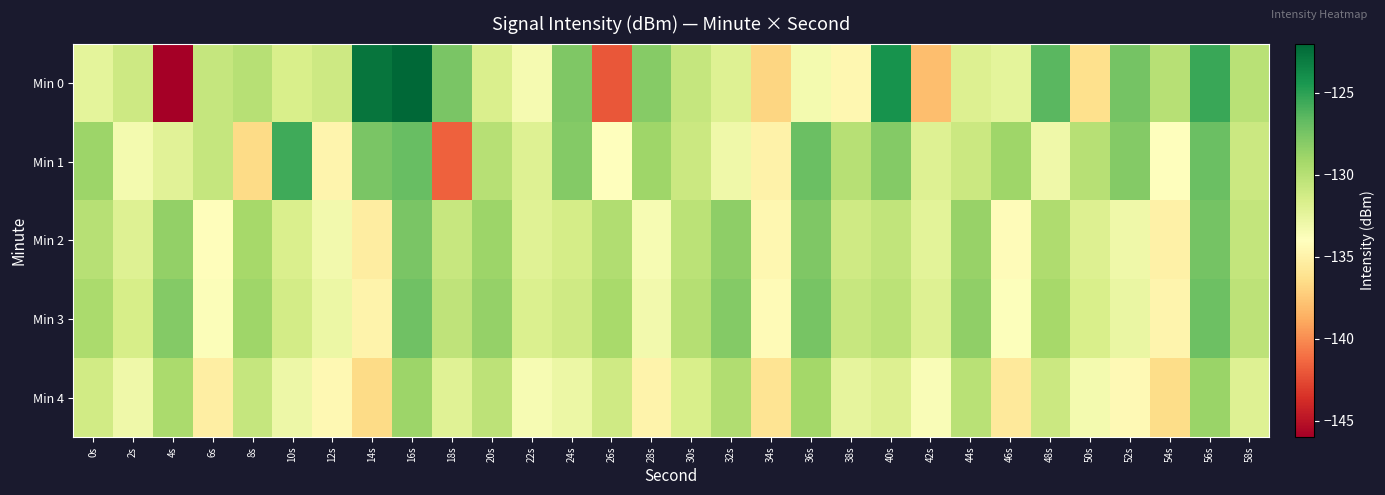

At 12s, list the series in order from largest to smallest.

Min 0, Min 3, Min 2, Min 4, Min 1